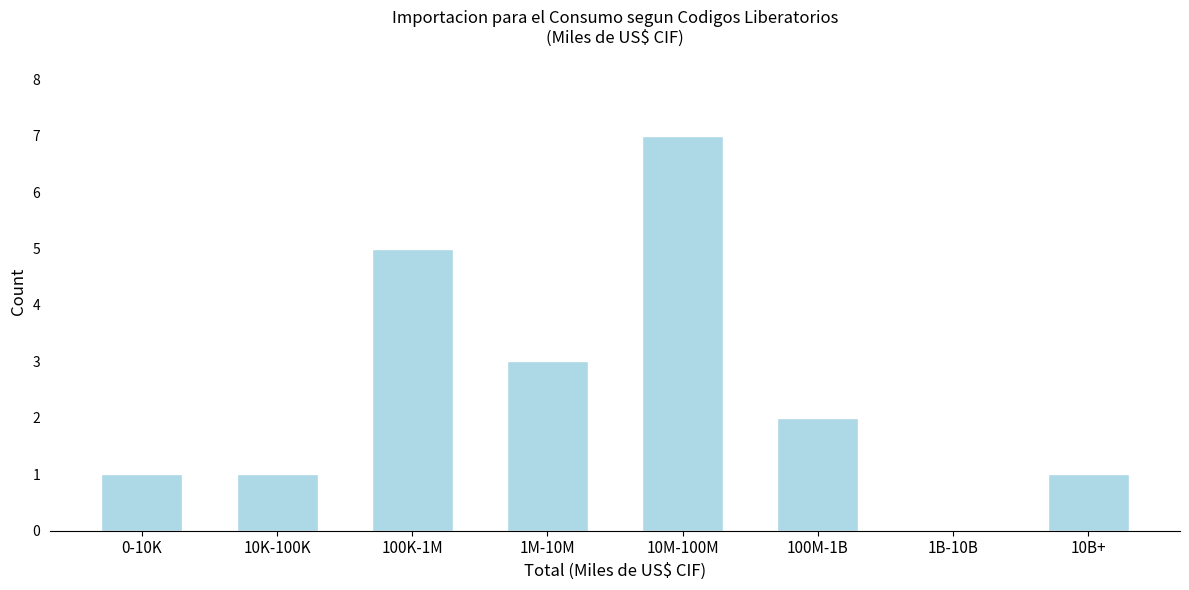

Reading right to left, transcribe all the data shown in this chart.

10B+=1	1B-10B=0	100M-1B=2	10M-100M=7	1M-10M=3	100K-1M=5	10K-100K=1	0-10K=1